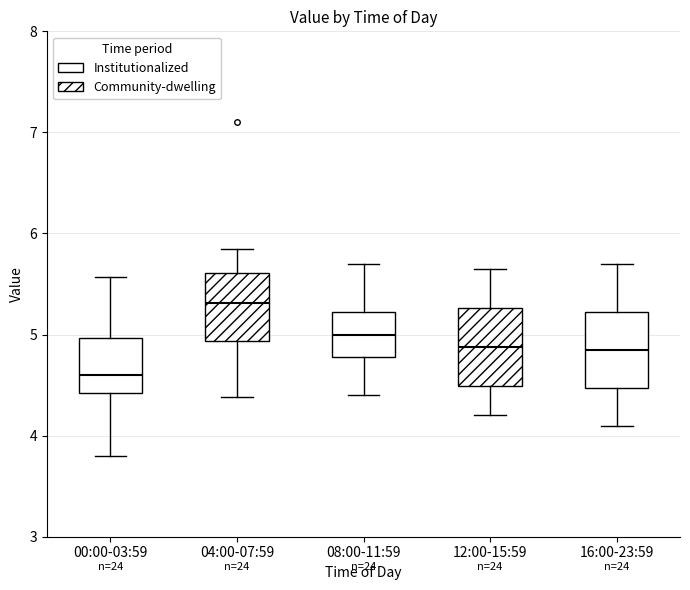

Where is the upper edge of the box for 12:00-15:59 on the y-axis? The values are not printed on the chart, so give them approximately, as read against the axis.

5.3